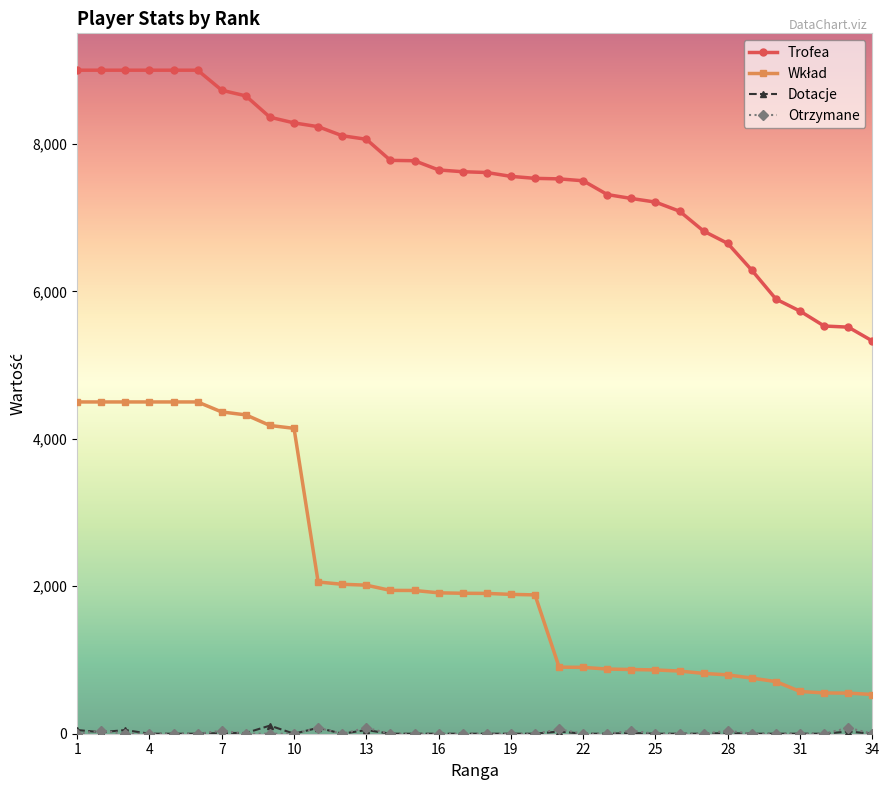

What is the lowest value of the Trofea series?

5327